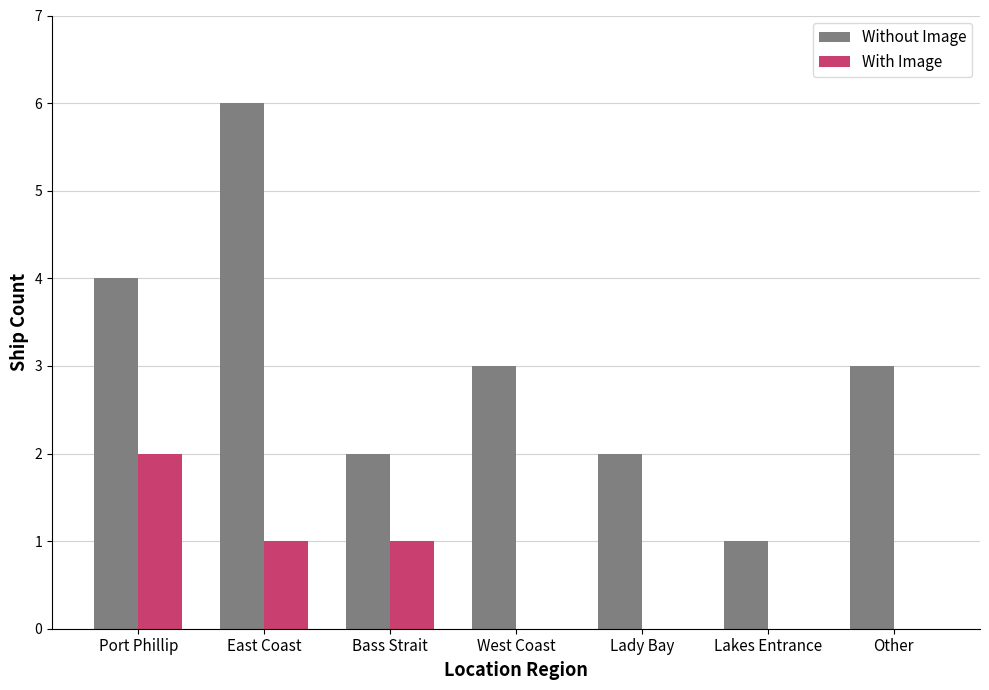

Reading left to right, extract all data points from this chart.

Without Image: 4	6	2	3	2	1	3
With Image: 2	1	1	0	0	0	0